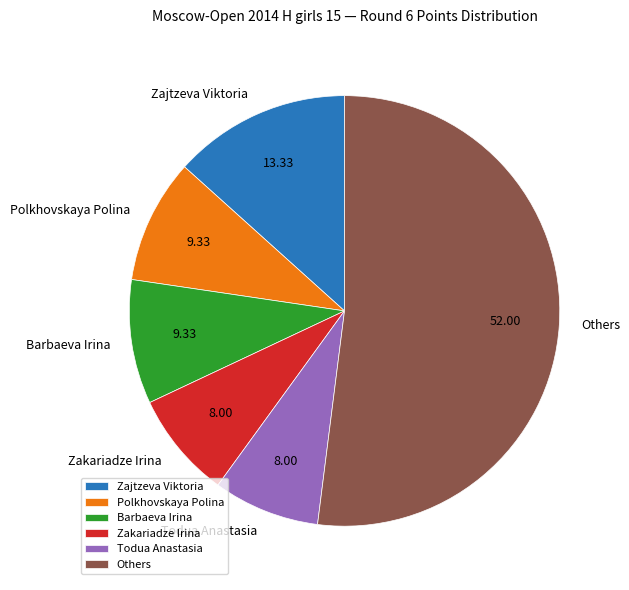

Approximately how many times larger is the value at Barbaeva Irina compared to Todua Anastasia?

1.2